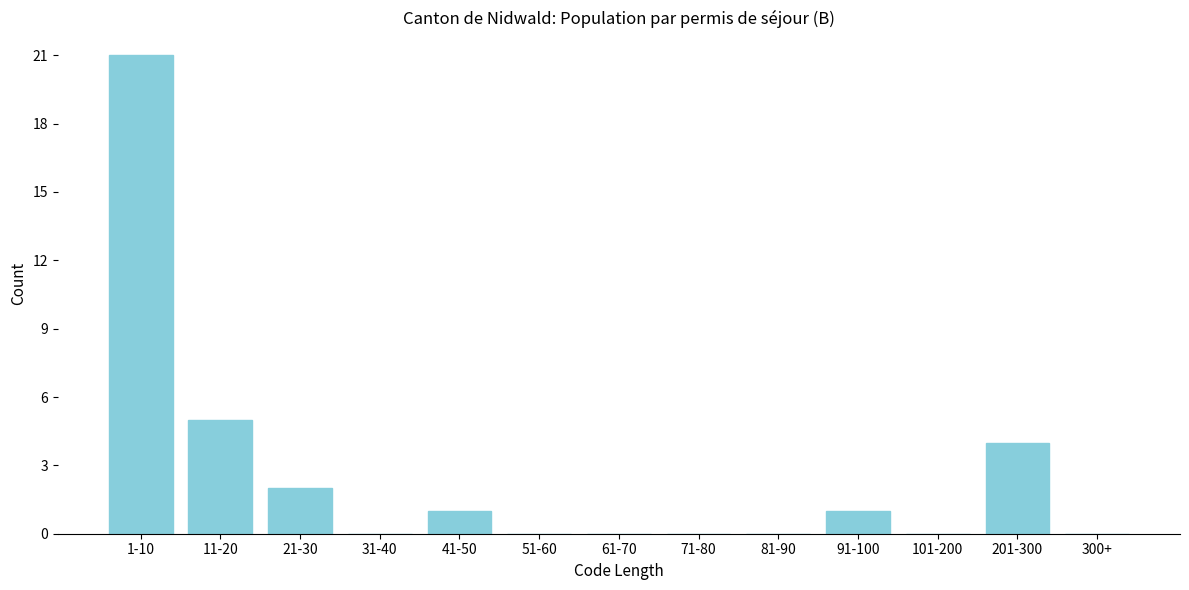

Reading right to left, extract all data points from this chart.

300+=0	201-300=4	101-200=0	91-100=1	81-90=0	71-80=0	61-70=0	51-60=0	41-50=1	31-40=0	21-30=2	11-20=5	1-10=21